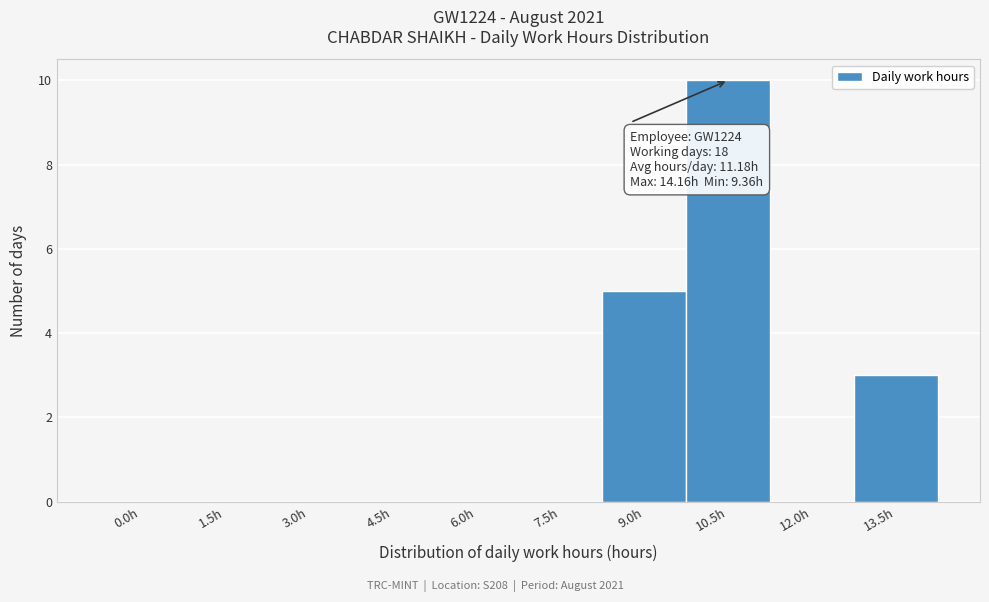

Reading right to left, list all the values displayed in this chart.

13.5h=3	12.0h=0	10.5h=10	9.0h=5	7.5h=0	6.0h=0	4.5h=0	3.0h=0	1.5h=0	0.0h=0